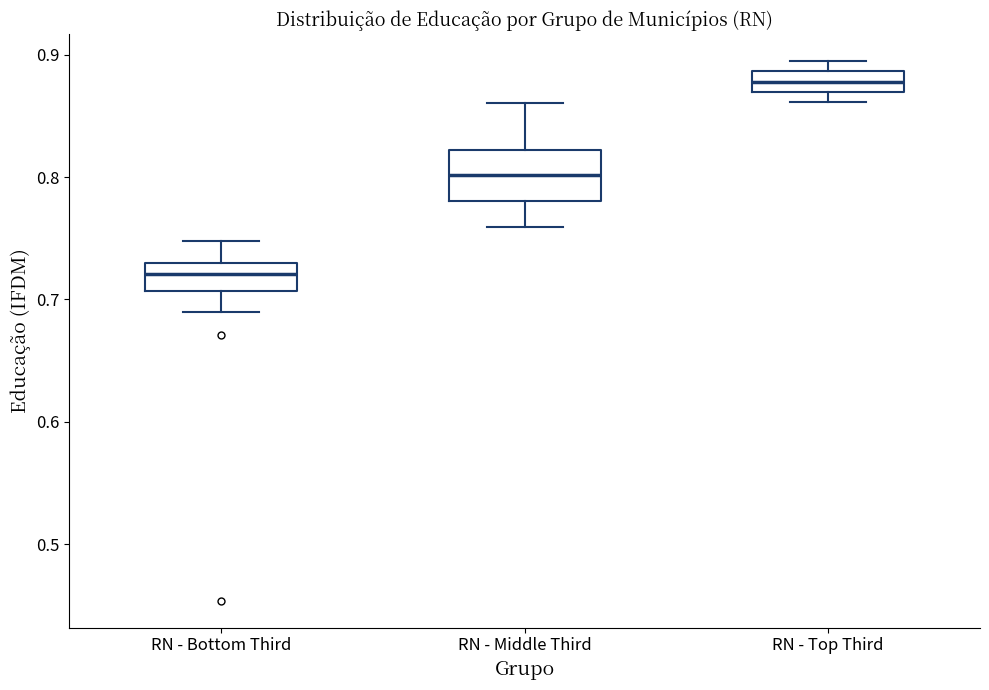

Reading left to right, read every box against the y-axis: the position of its median line, the range the box covers, and the ends of its whiskers. The values are not printed on the chart, so give them approximately, as read against the axis.

RN - Bottom Third: median 0.72, box 0.71 to 0.73, whiskers 0.69 to 0.75
RN - Middle Third: median 0.80, box 0.78 to 0.82, whiskers 0.76 to 0.86
RN - Top Third: median 0.88, box 0.87 to 0.89, whiskers 0.86 to 0.89 (just above the box's upper edge)